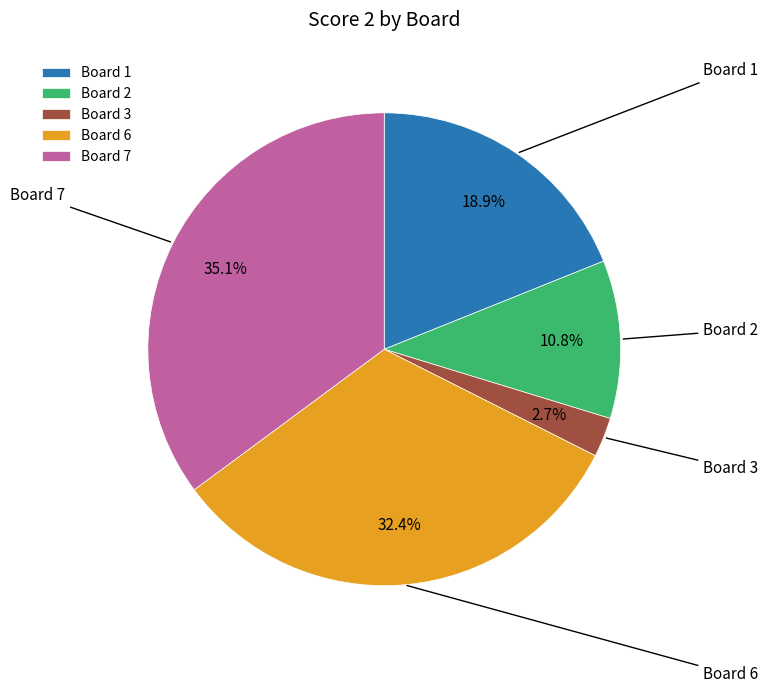

How many segments does this pie chart have?

5